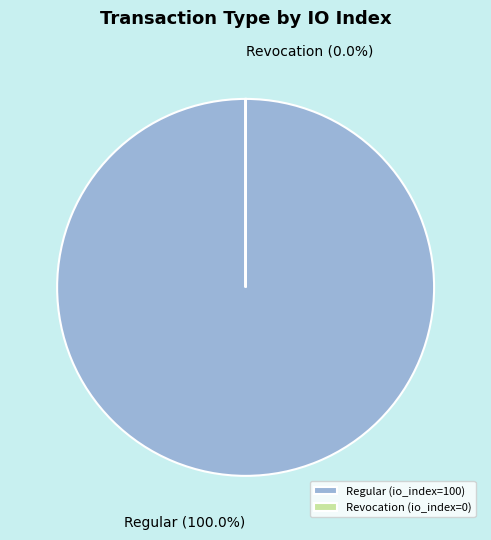

Is there any slice that represents more than half of the pie?

Yes